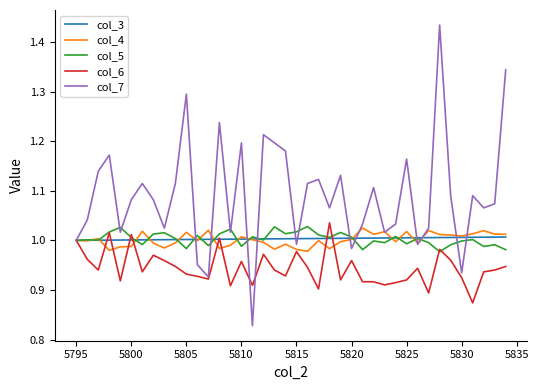

How many lines are shown in the chart?

5